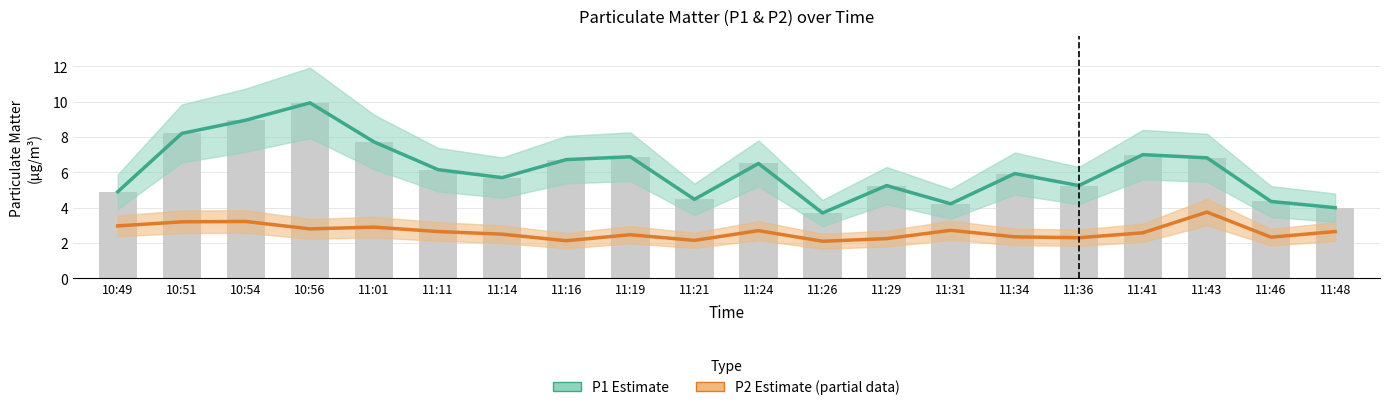

Which series has the largest total across all categories?

P1 Estimate